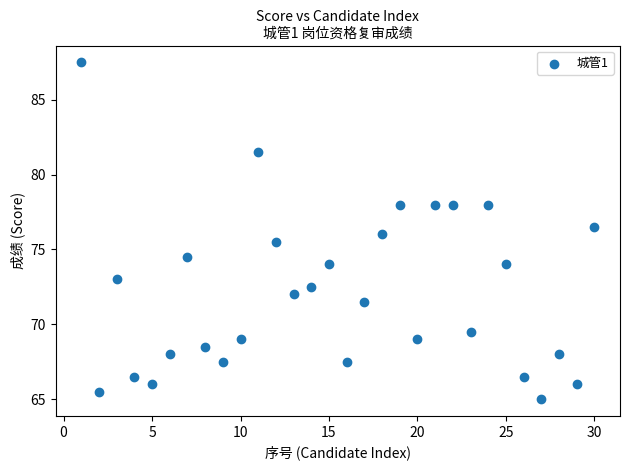

What is the range of Y values (max minus min)?

22.5